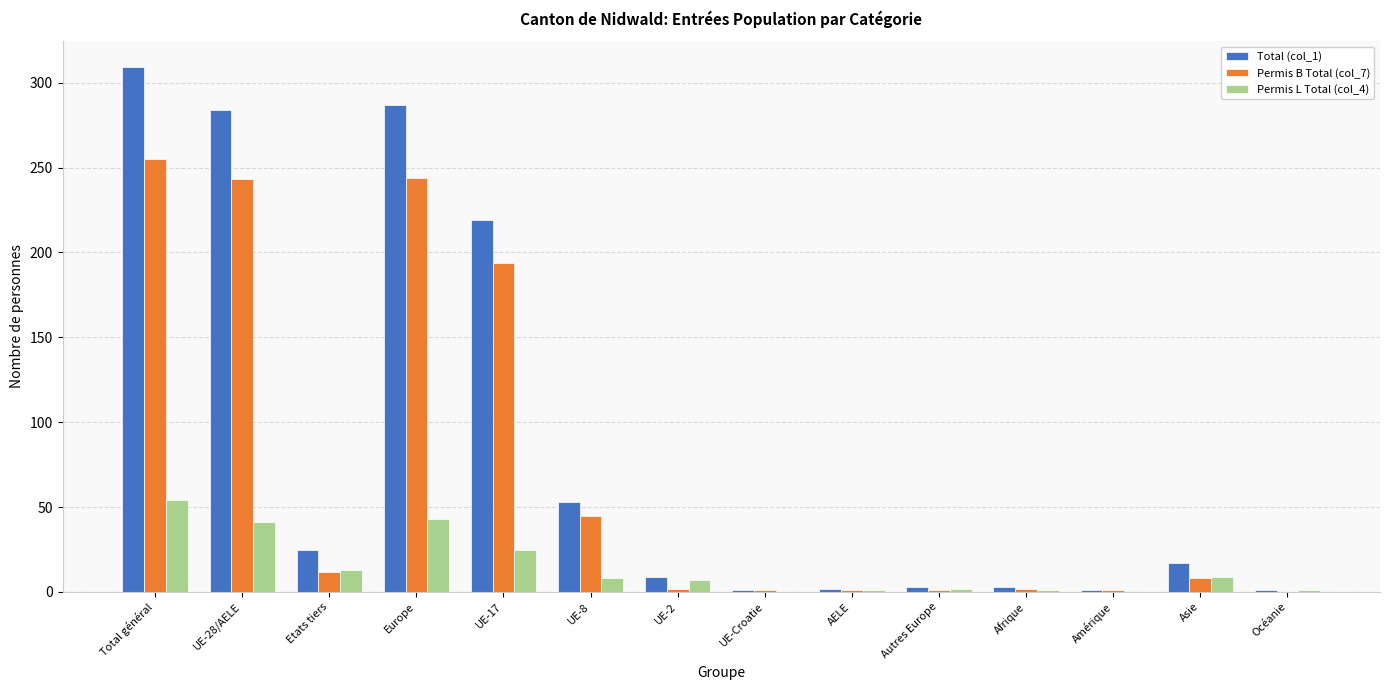

What is the sum of all Permis L Total (col_4) values?

205